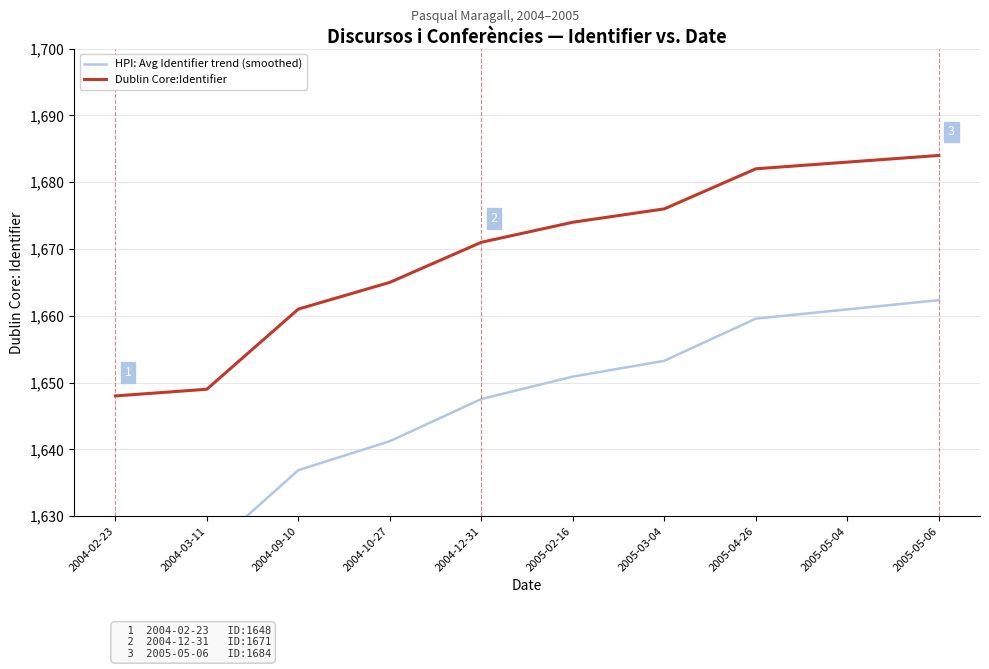

At which label does Dublin Core:Identifier reach its peak?

2005-05-06